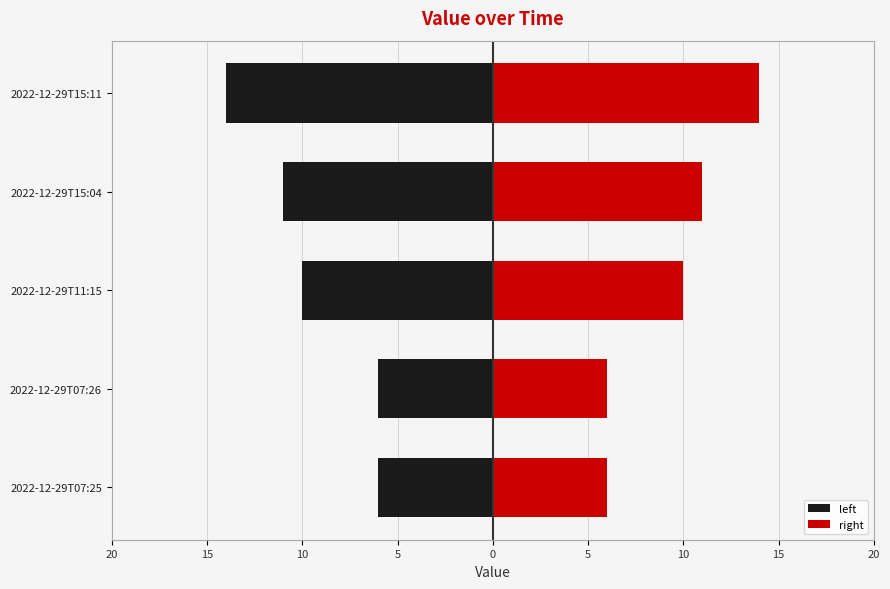

Reading left to right, list all the values displayed in this chart.

left: -6	-6	-10	-11	-14
right: 6	6	10	11	14